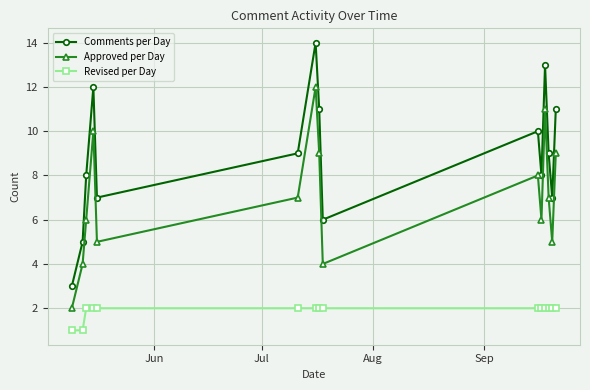

True or false: Revised per Day and Comments per Day intersect in this chart.

False